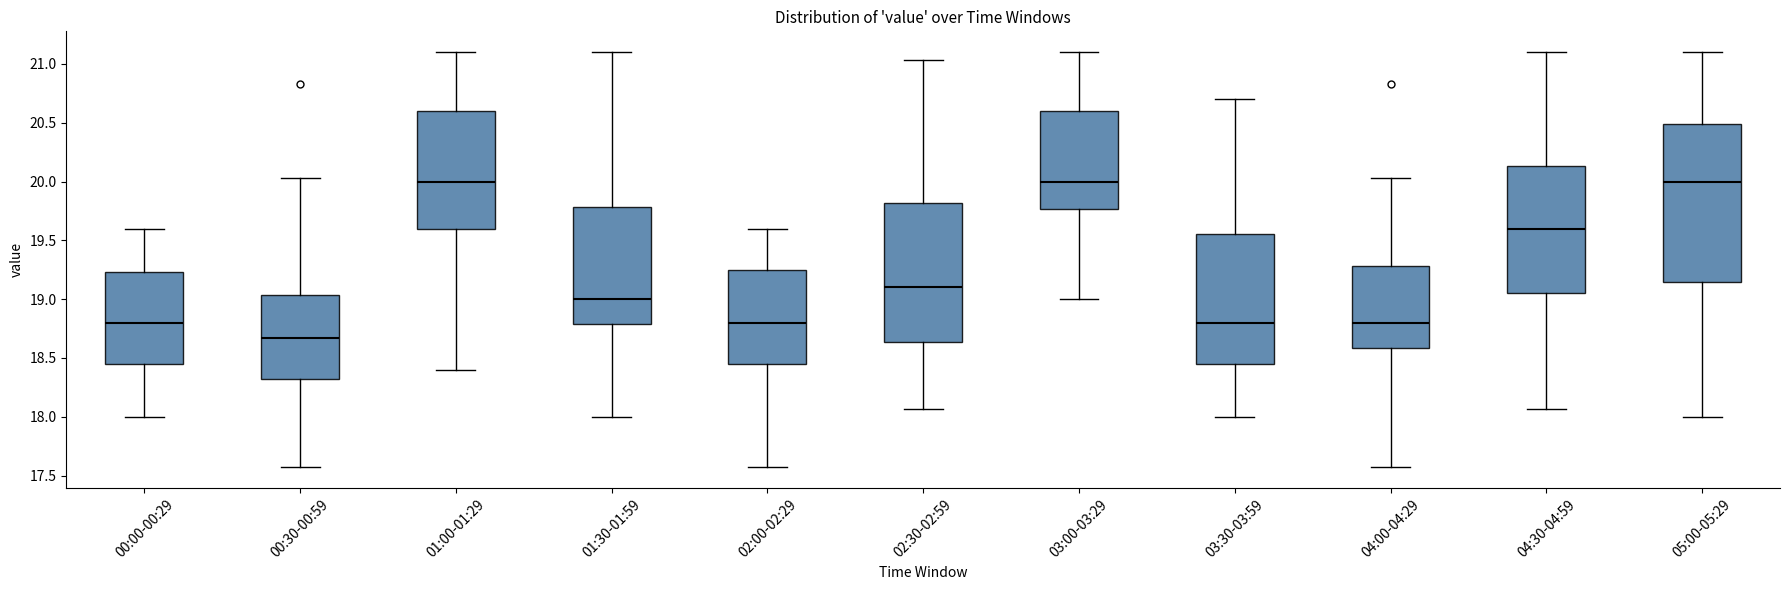

Which box is the tallest, from its lower edge to its upper edge?

05:00-05:29